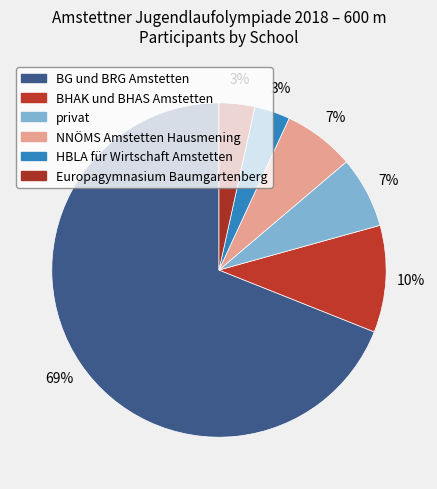

What is the smallest slice in the pie chart?

HBLA für Wirtschaft Amstetten